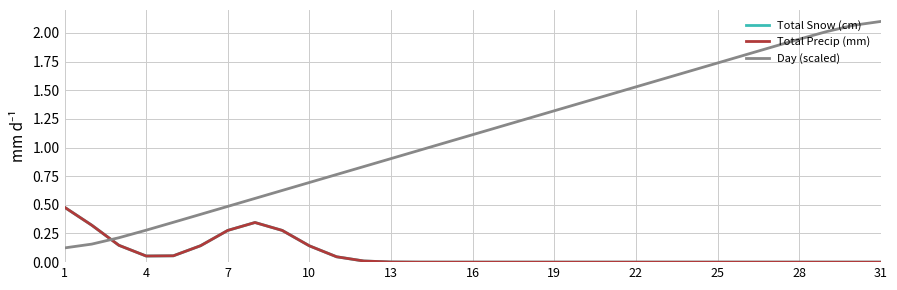

What is the greatest value displayed?

2.1